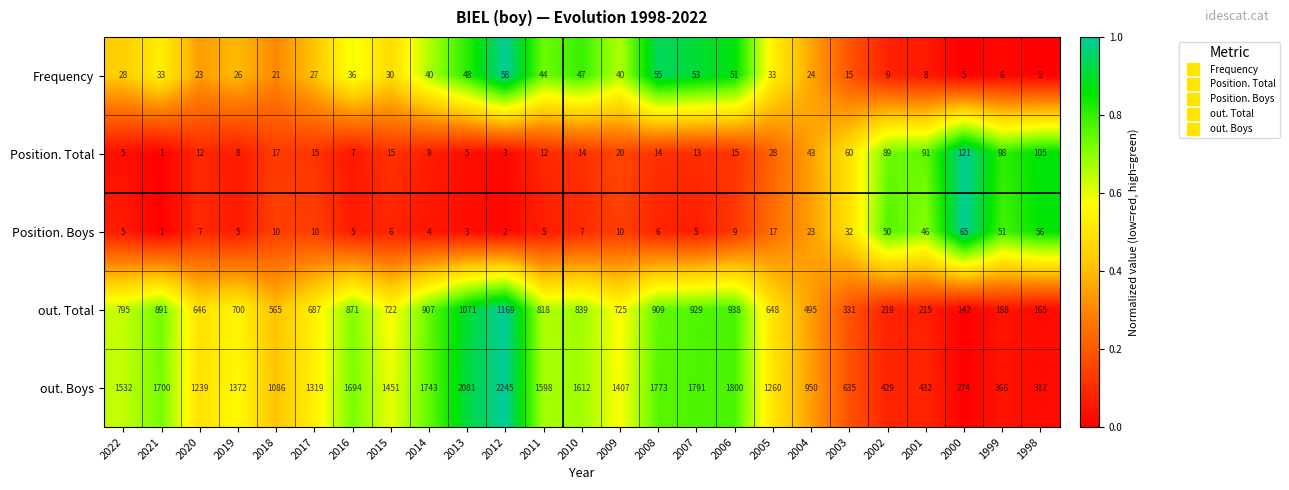

At 2005, list the series in order from largest to smallest.

out. Boys, out. Total, Frequency, Position. Total, Position. Boys